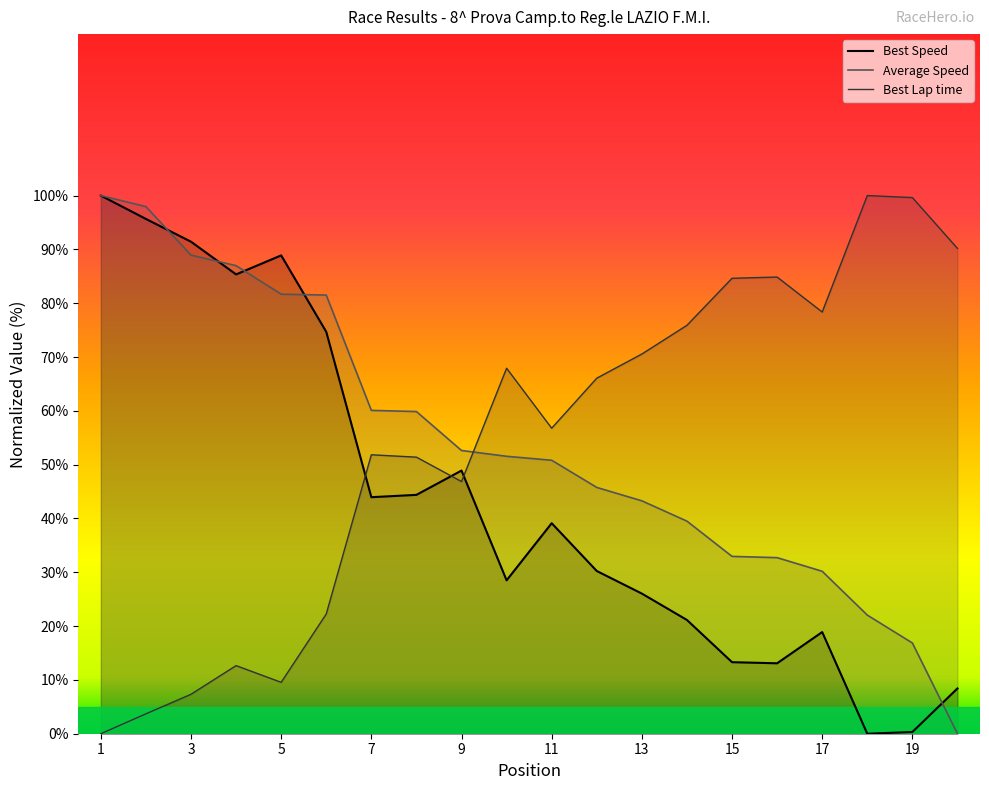

What is the value of the Average Speed point at the 13th from the left?

43.3